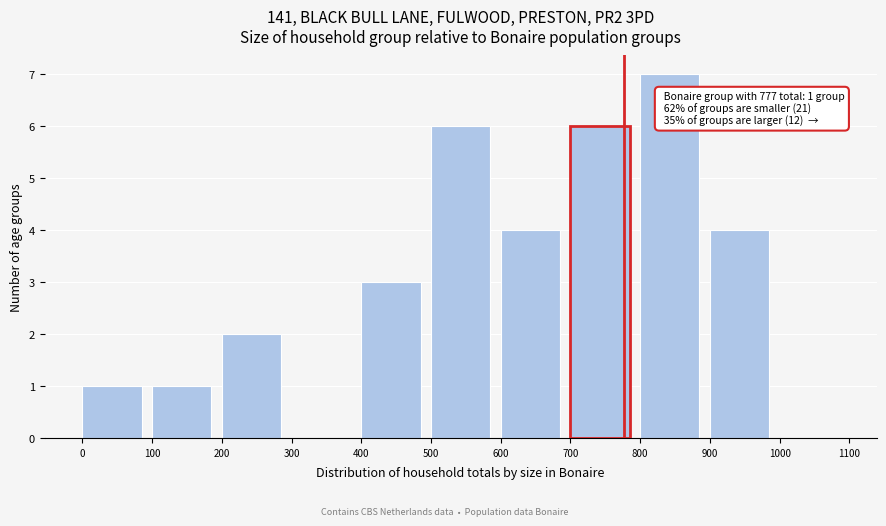

Which range on the x-axis has the tallest bar?

800 to 900